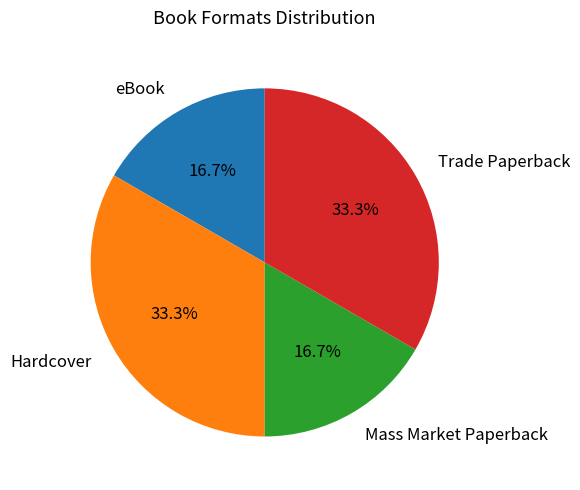

Is there any slice that represents more than half of the pie?

No